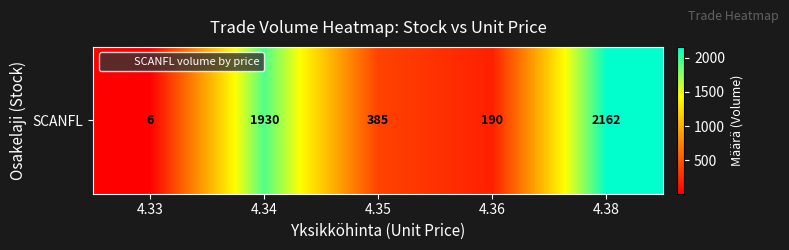

List the labels in order of value, largest first.

4.38, 4.34, 4.35, 4.36, 4.33